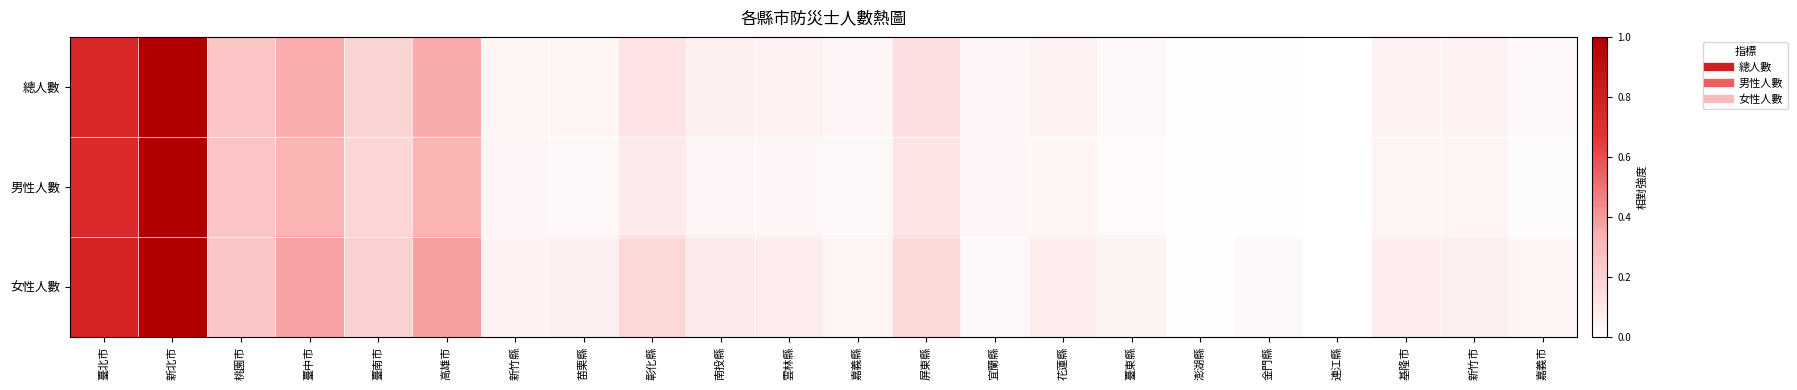

At how many categories does at least one series exceed 0?

21